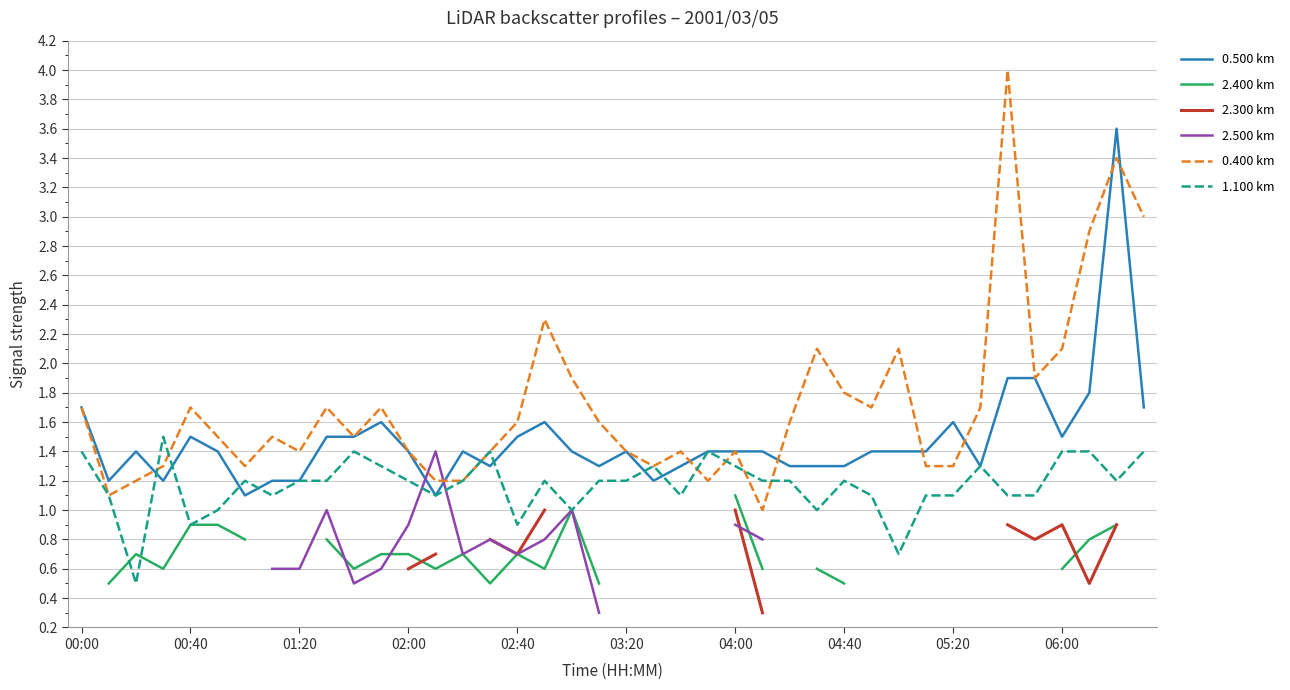

After their last crossing, which series has the higher values: 1.100 km or 2.500 km?

1.100 km